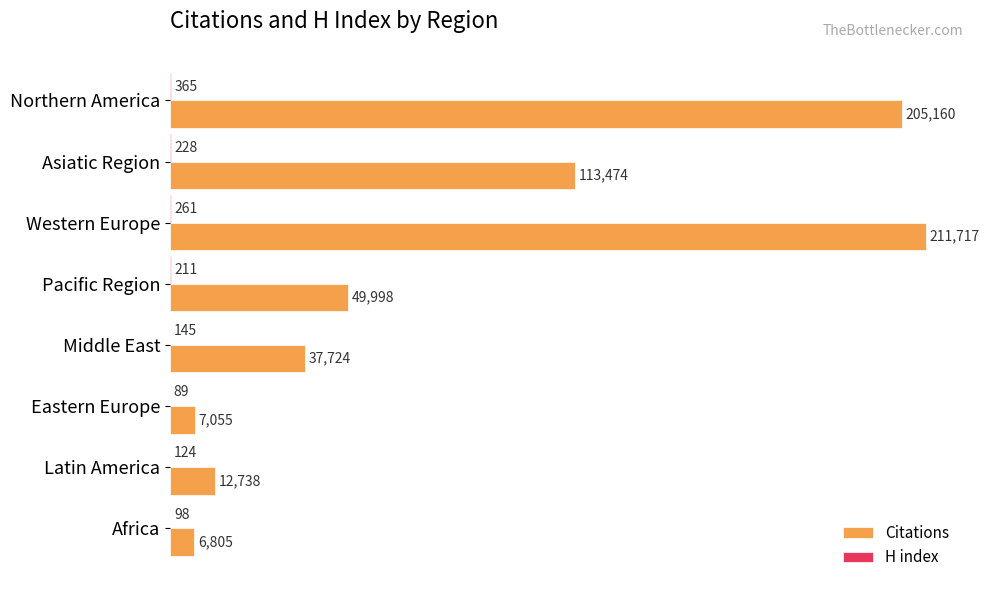

What is the average value of the Citations series?

80584